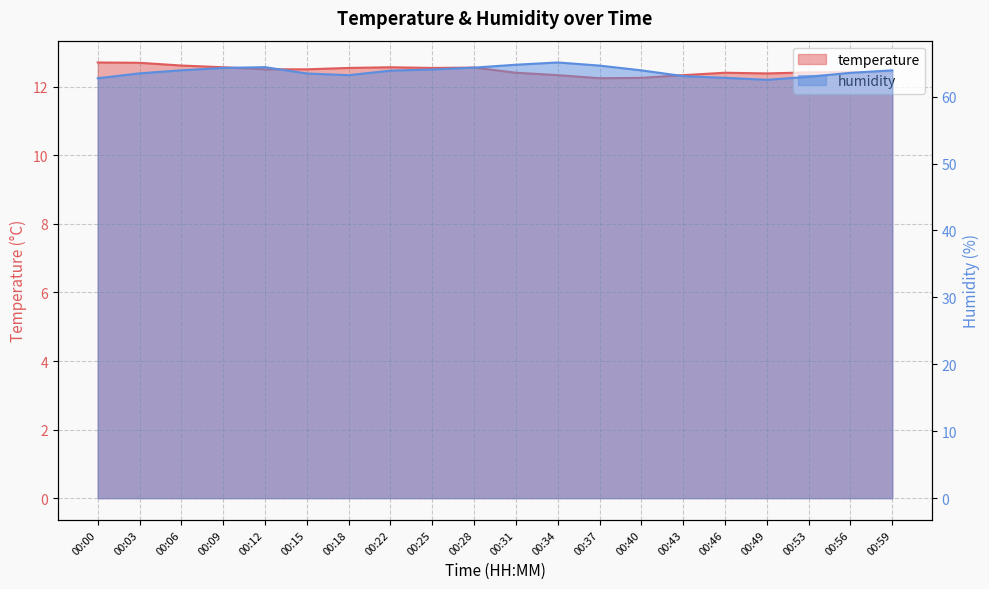

List the series in order of their overall mean, highest first.

humidity, temperature